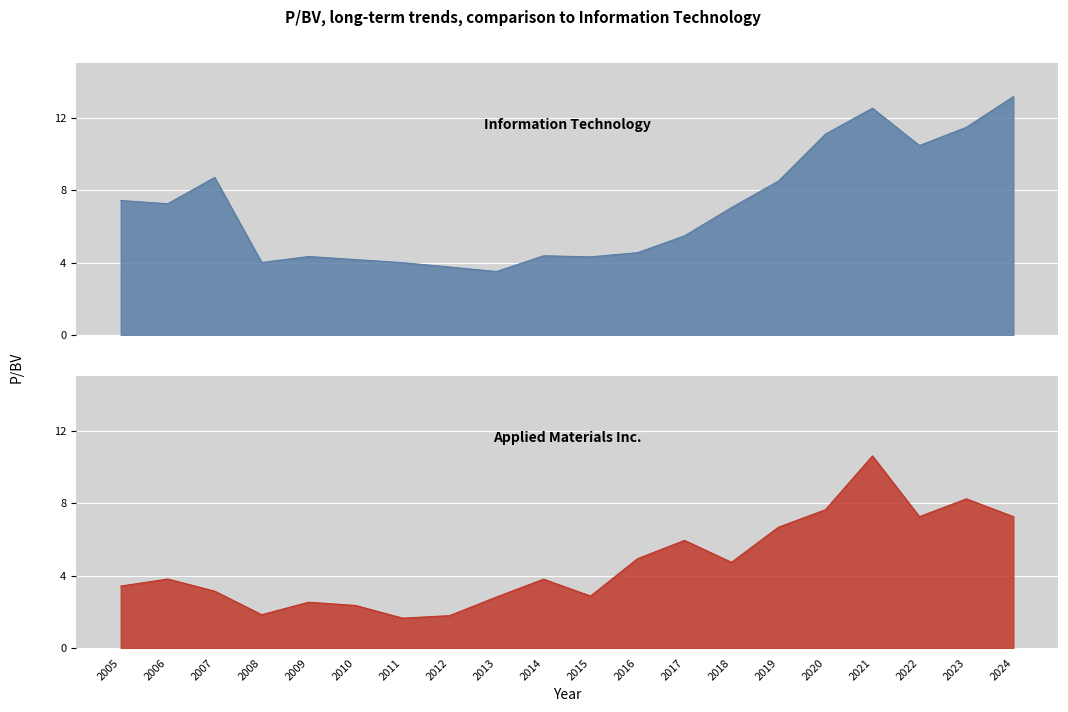

Is it true that Applied Materials Inc. equals 1.6 at 2011?

True